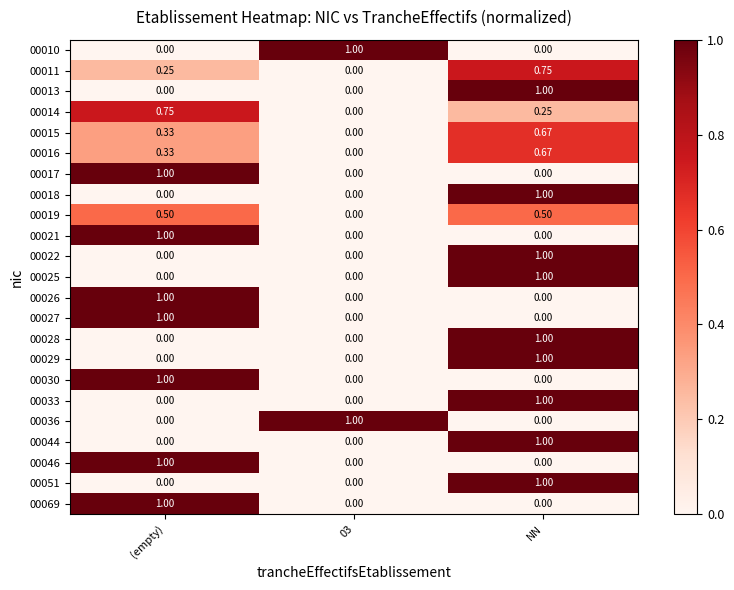

What is the greatest value displayed?

1.0